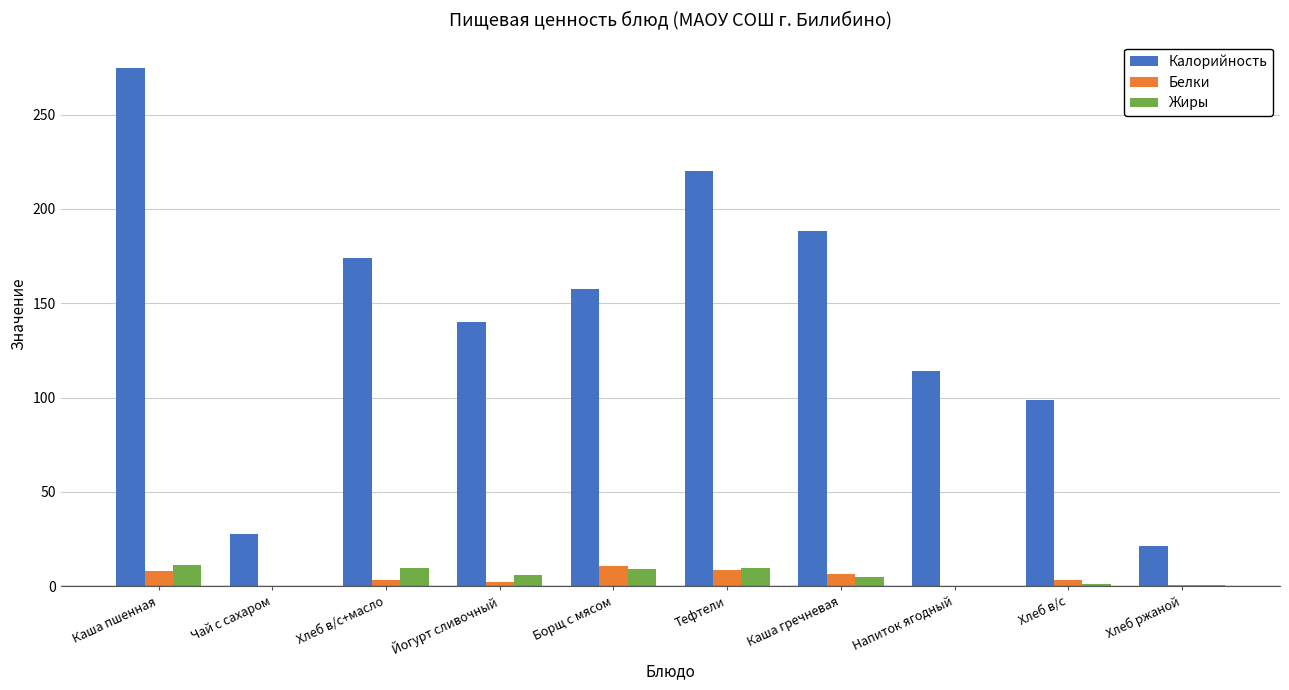

What is the maximum value for Калорийность?

274.9